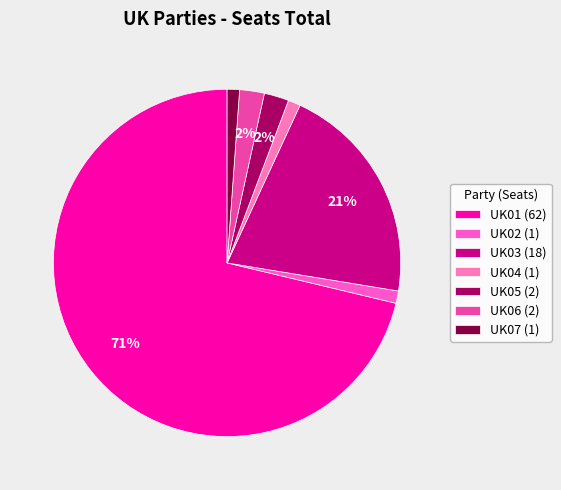

Between UK02 and UK07, which is larger?

UK02